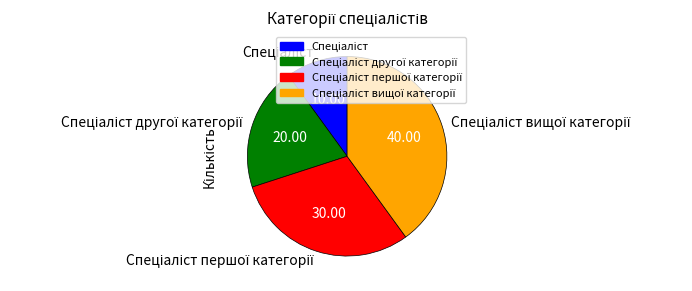

Is there a majority slice in this chart?

No